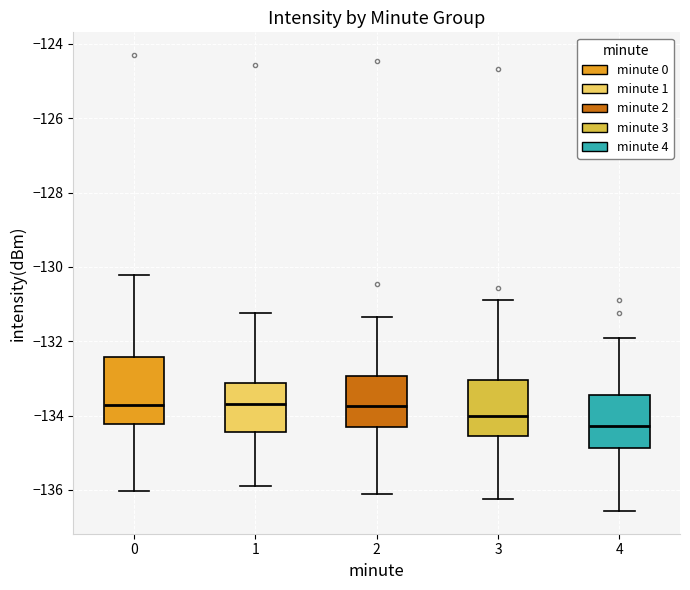

Which box is the tallest, from its lower edge to its upper edge?

0